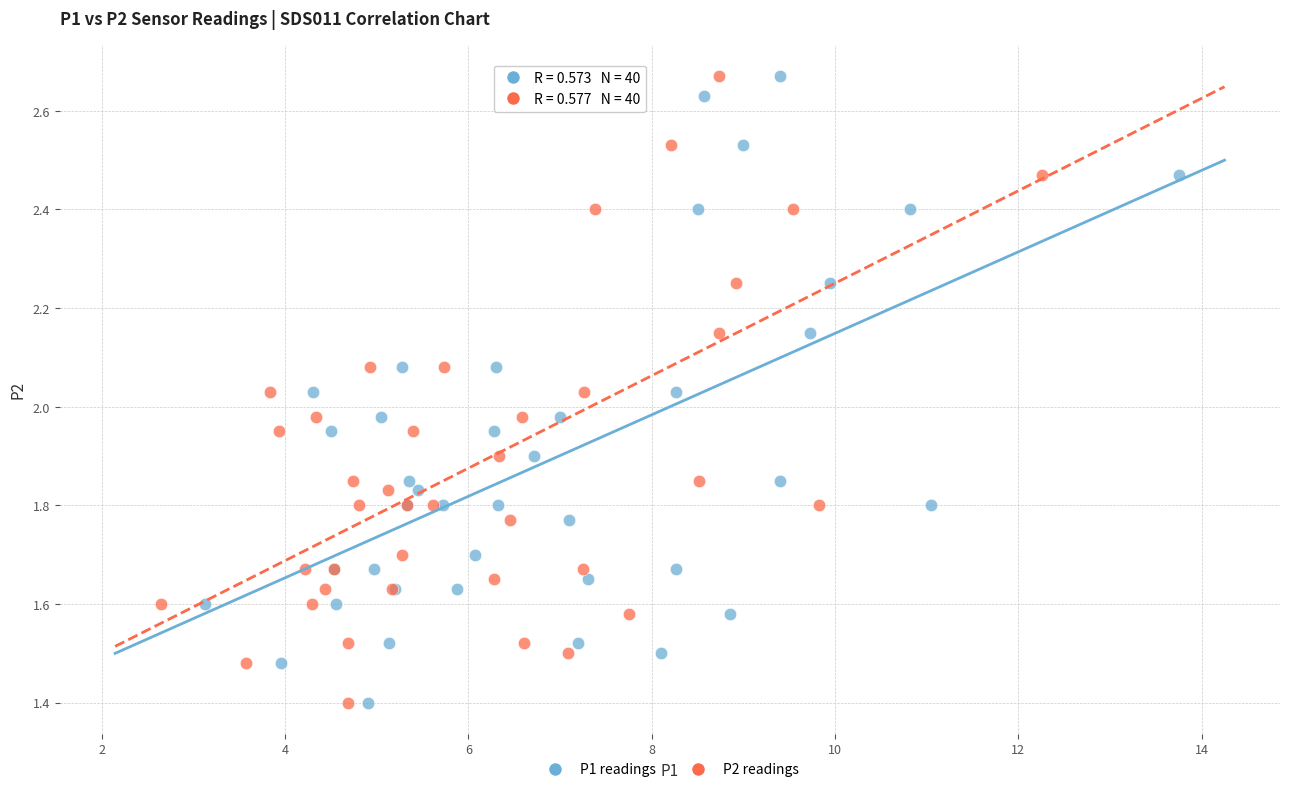

What are all the series names shown in the legend?

P1 readings, P2 readings